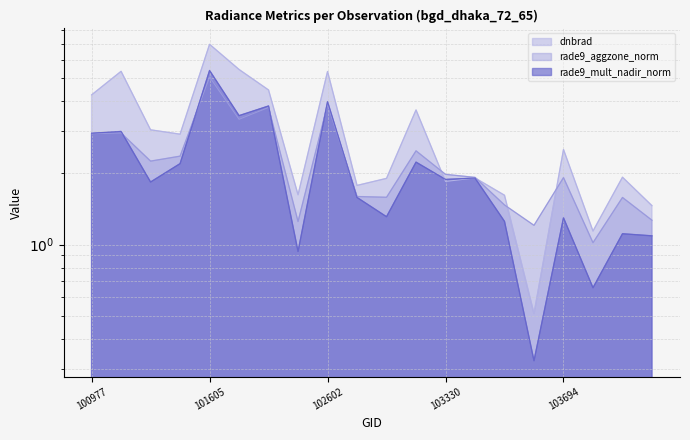

Read the rade9_mult_nadir_norm value at 103566.

1.3